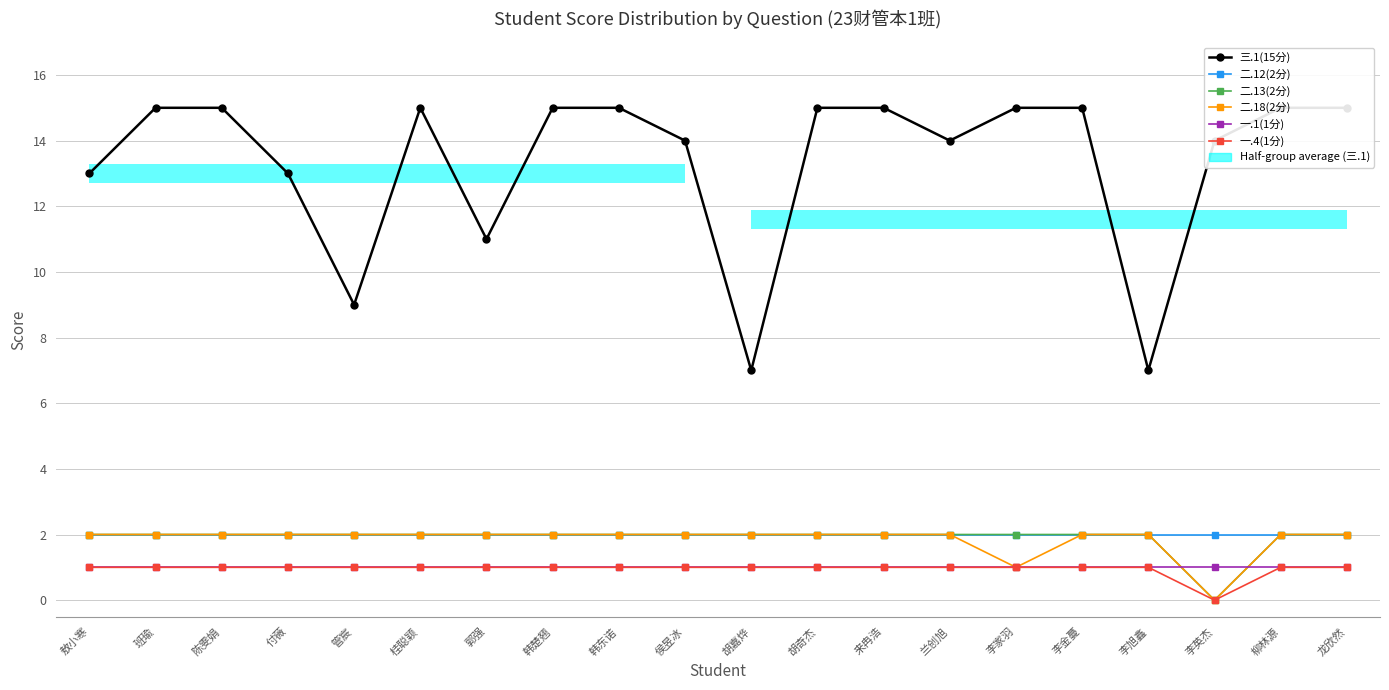

What is the lowest value of the 一.1(1分) series?

1